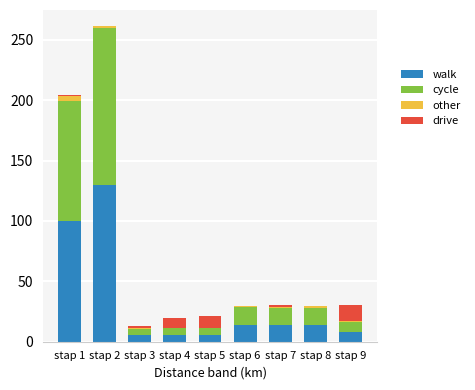

At which category is the sum across all series the highest?

stap 2